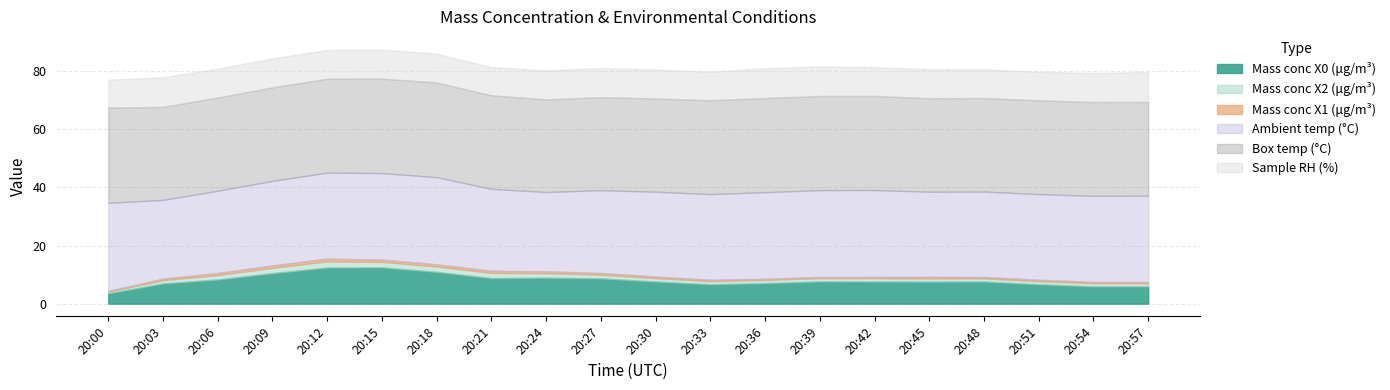

At how many categories does at least one series exceed 31?

20